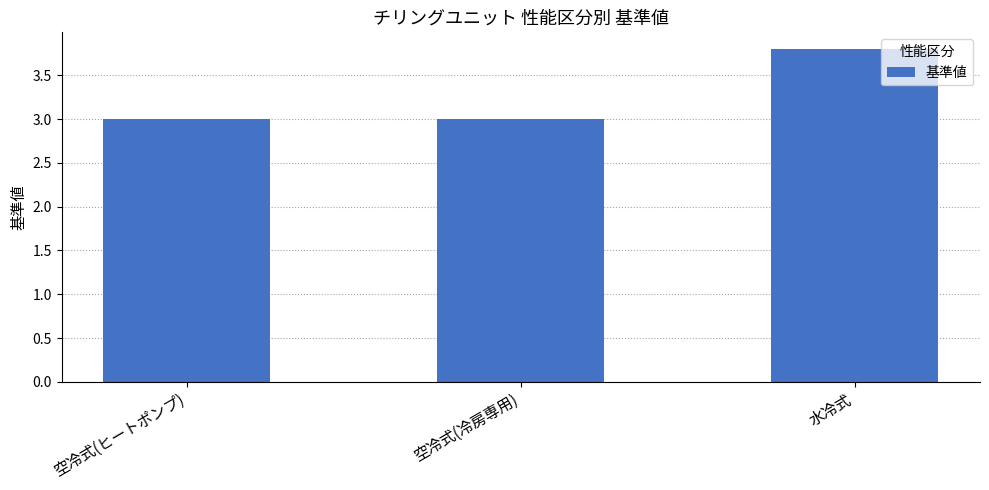

Reading left to right, transcribe all the data shown in this chart.

3.0	3.0	3.8